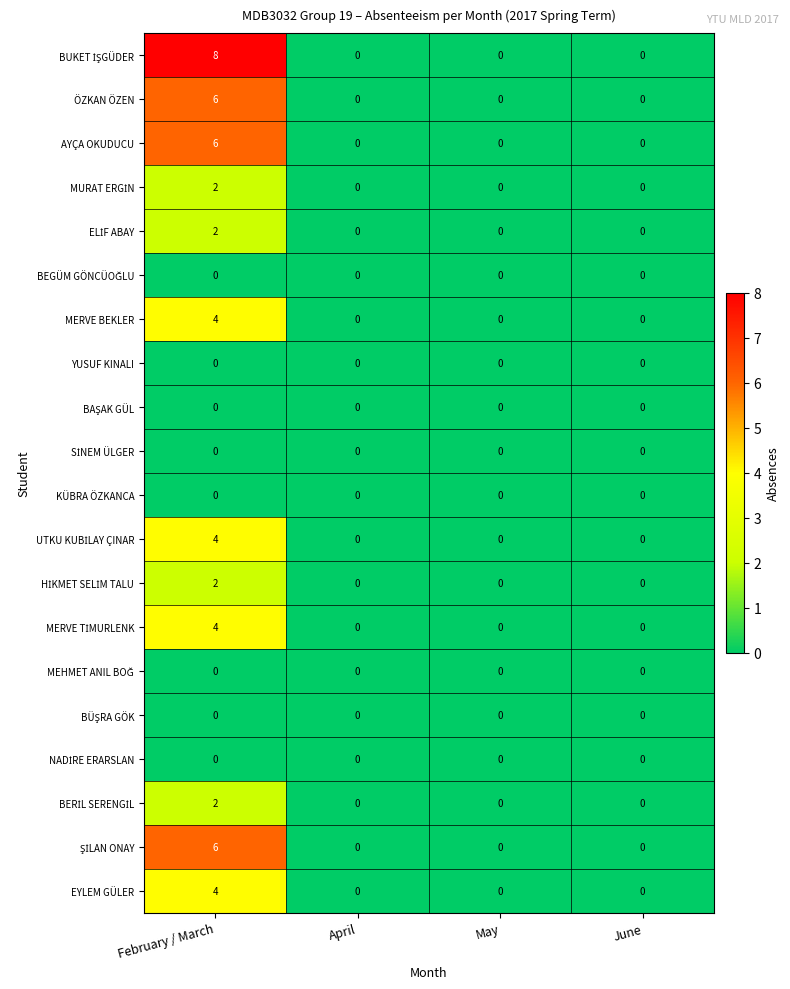

The value of AYÇA OKUDUCU at May is 0. True or false?

True